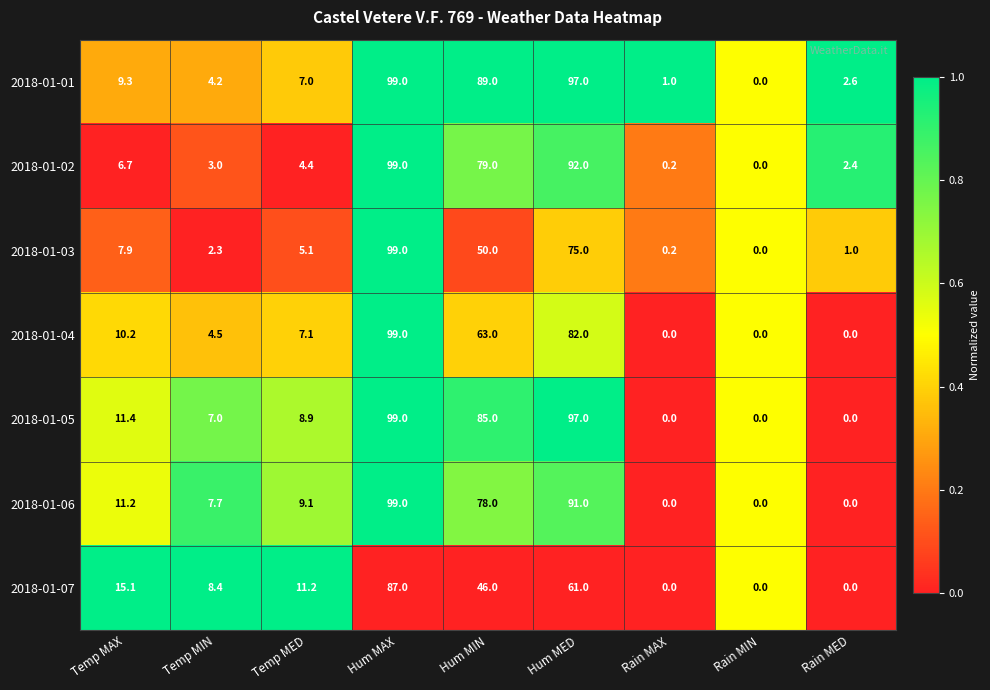

What is the average value of the 2018-01-04 series?

29.5